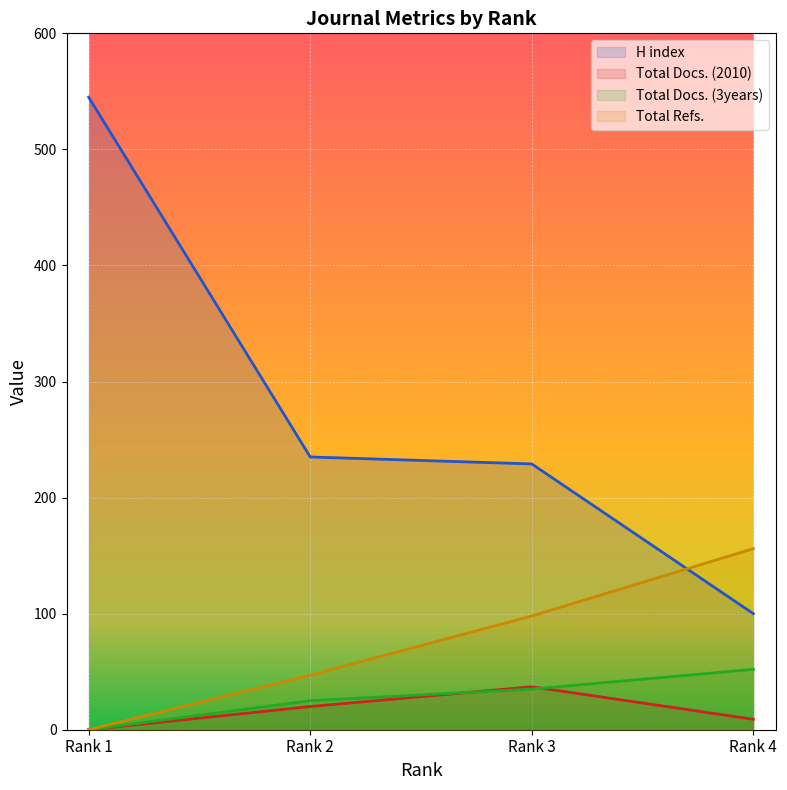

Is the value of Total Docs. (2010) at Rank 2 greater than the value of Total Refs. at Rank 3?

No